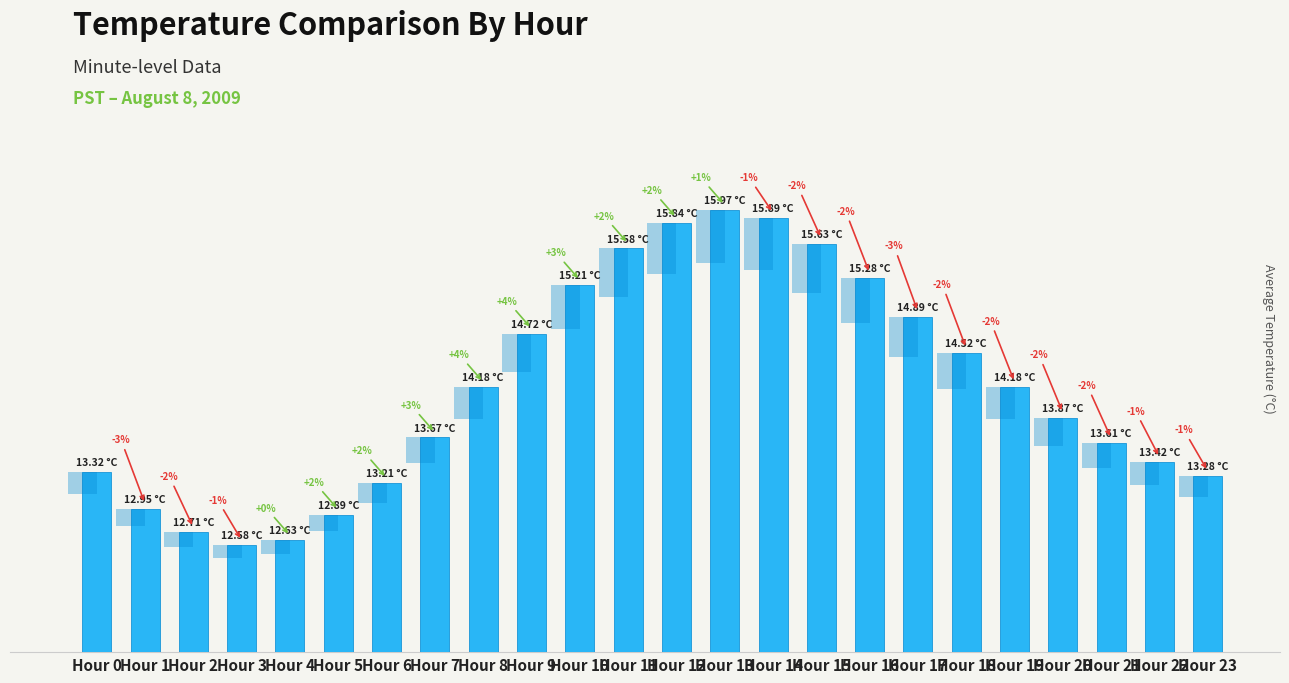

How many bars are there in total?

24